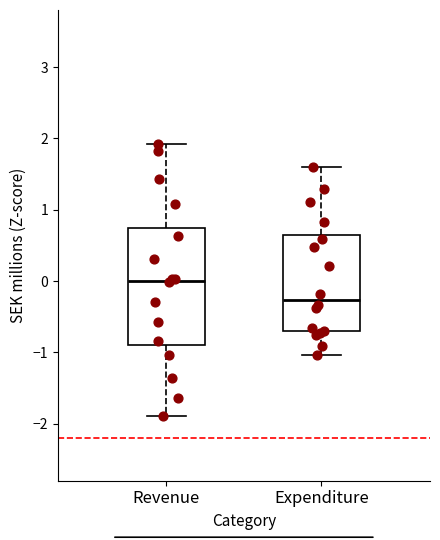

Comparing the boxes themselves (not the whiskers), which one is the tallest?

Revenue